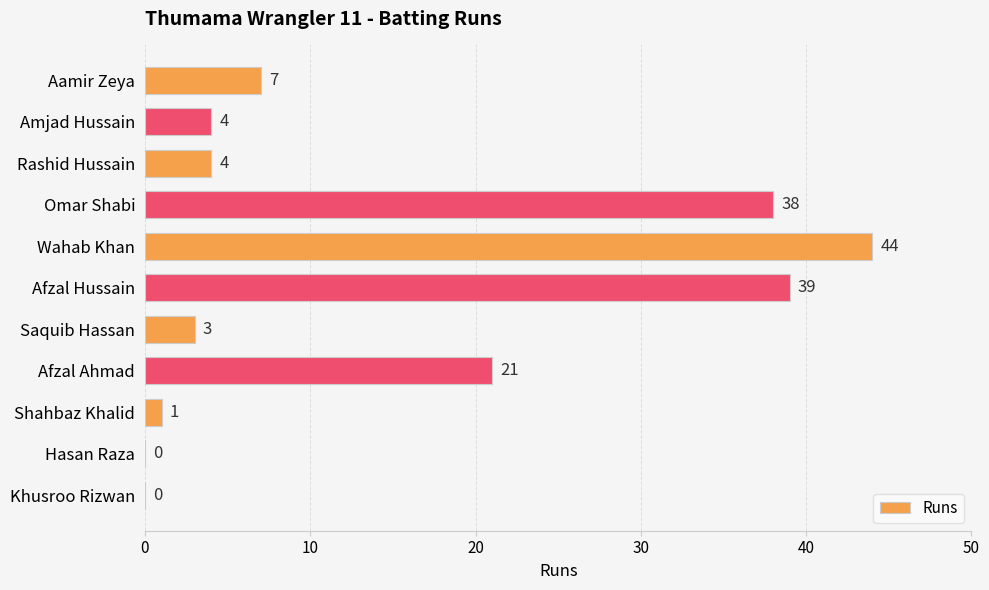

How many distinct data groups are displayed?

1